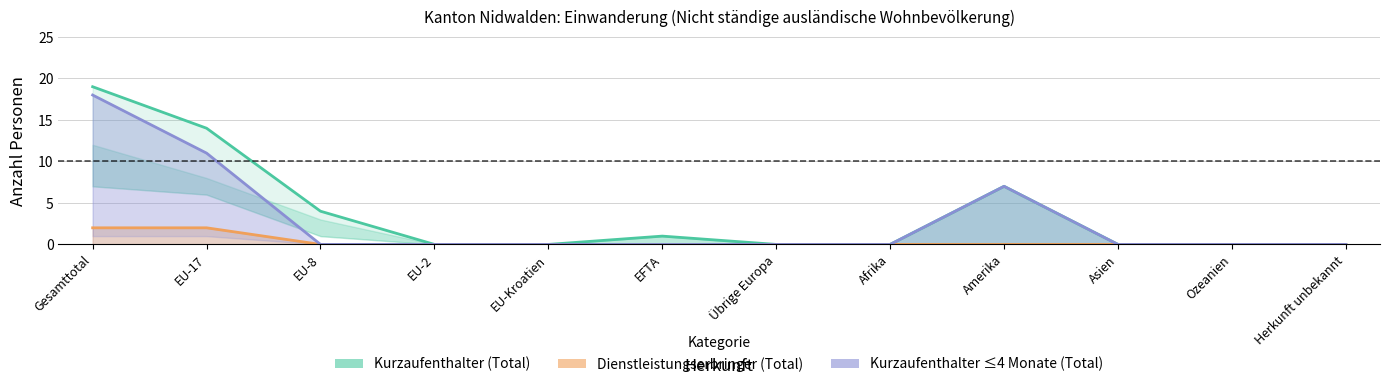

True or false: Dienstleistungserbringer (Total) and Kurzaufenthalter (Total) intersect in this chart.

False